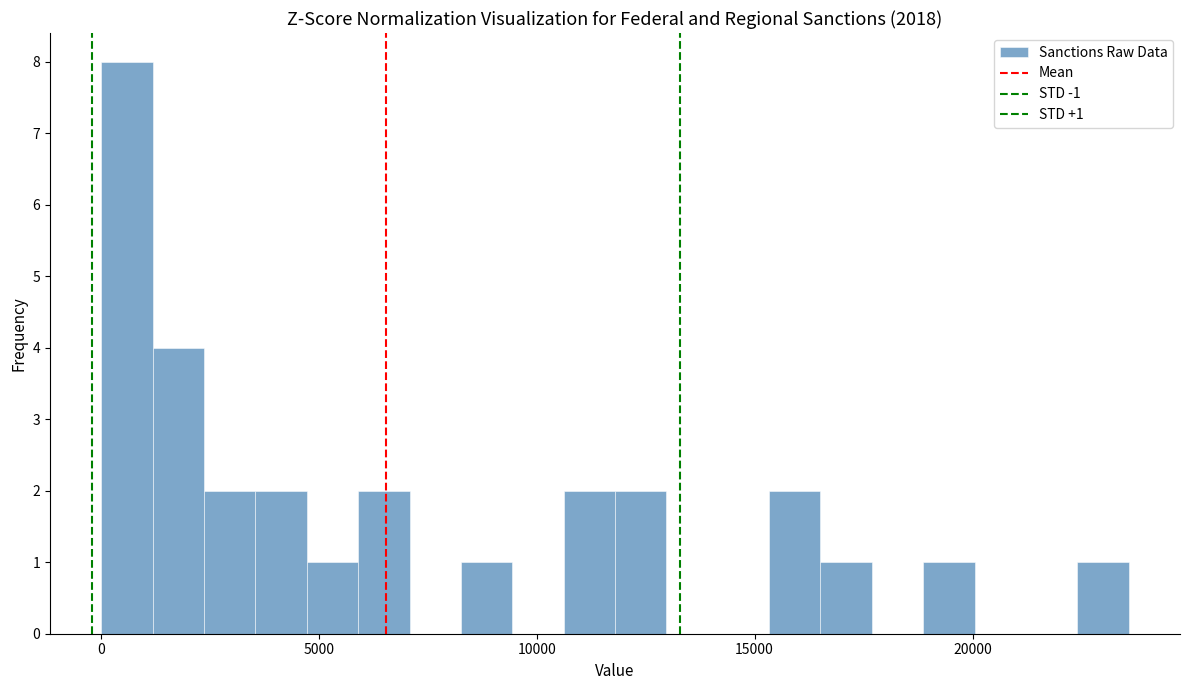

Around what value on the x-axis is the tallest bar? Give the approximate position of its centre, as read against the axis.

500